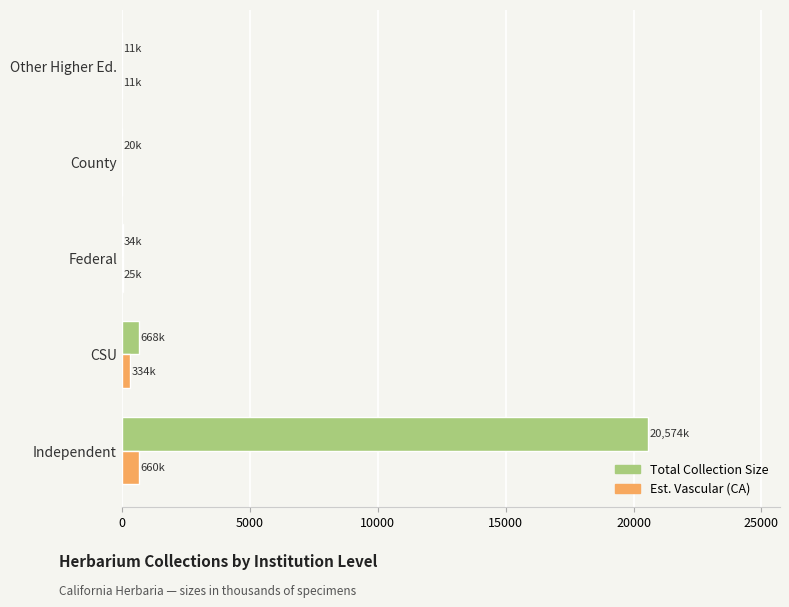

At which label is Total Collection Size closest to 10292?

CSU